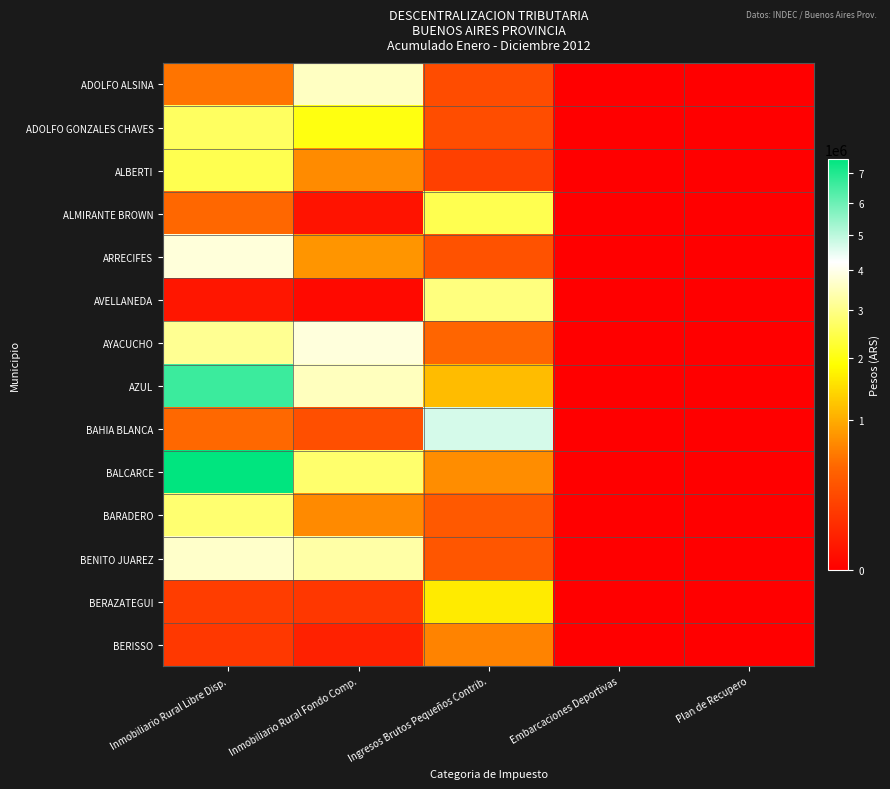

Which has a higher value, Embarcaciones Deportivas or Inmobiliario Rural Fondo Comp.?

Inmobiliario Rural Fondo Comp.